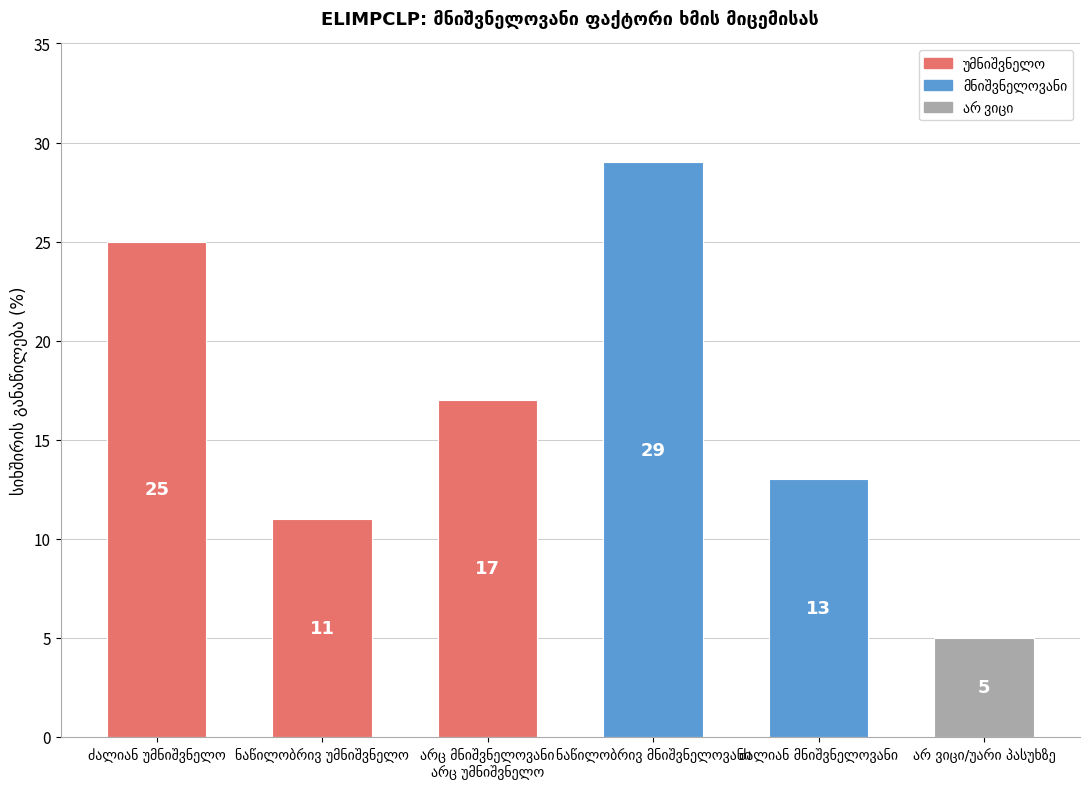

What is the maximum value shown in the chart?

29